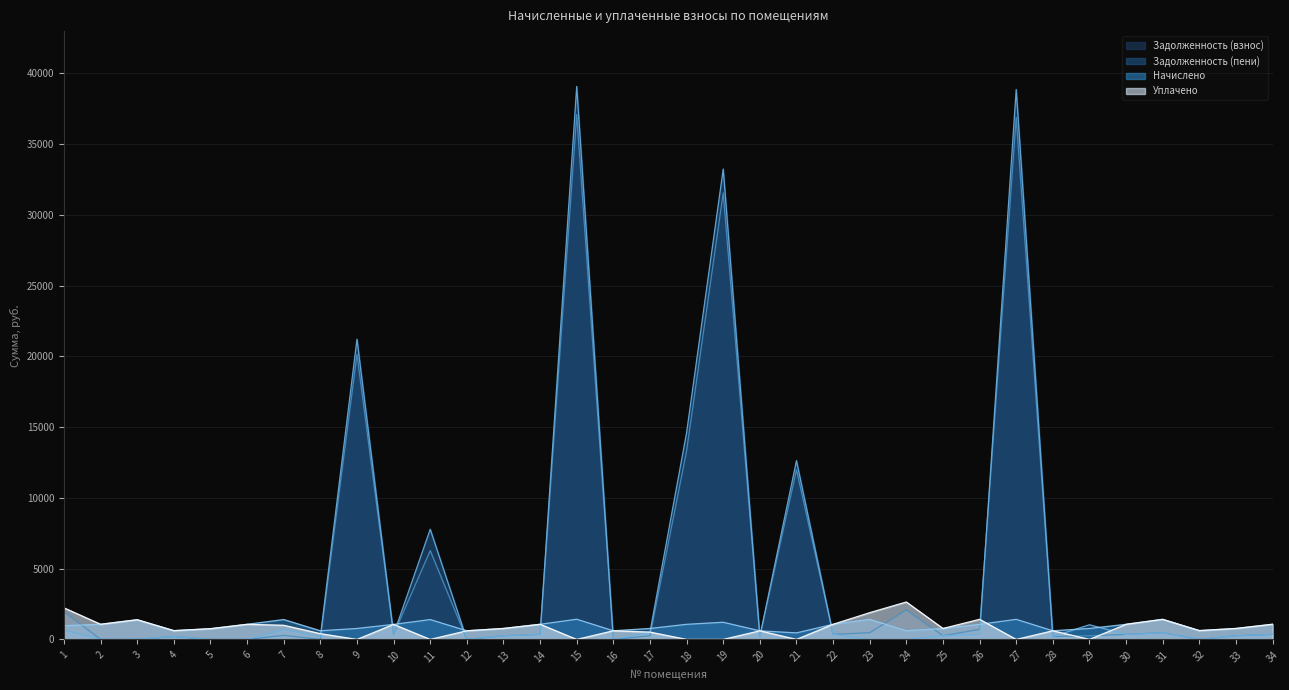

At which label does nachisleno reach its minimum?

21